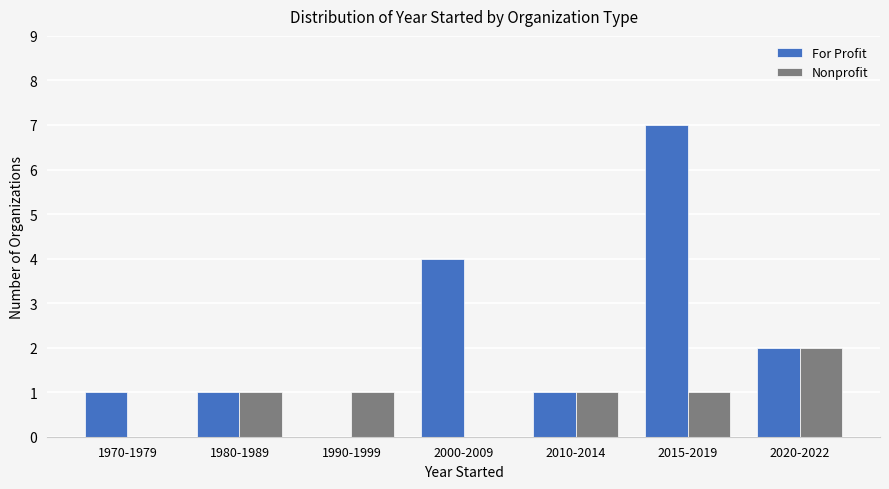

Which series changed the most between 1970-1979 and 2020-2022?

Nonprofit